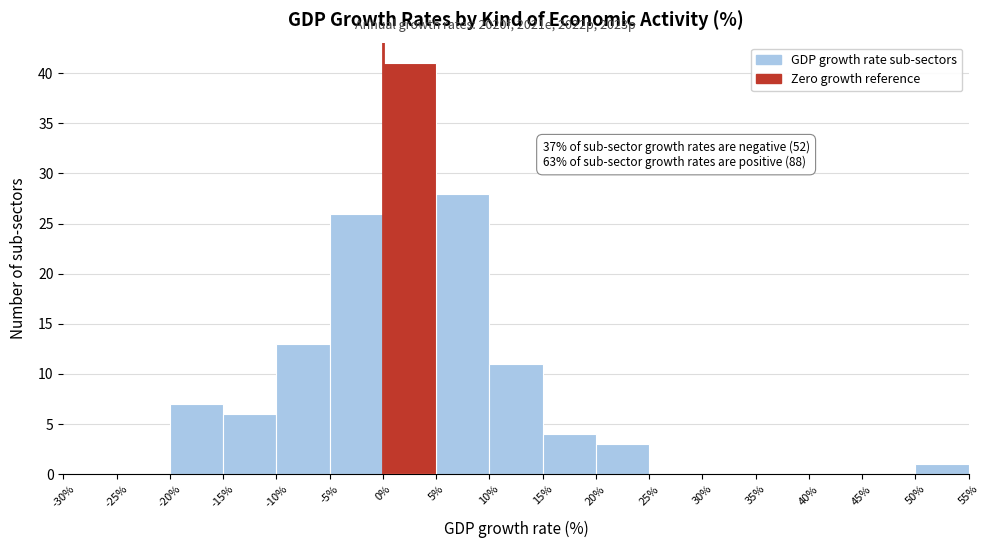

Which range on the x-axis has the tallest bar?

0% to 5%